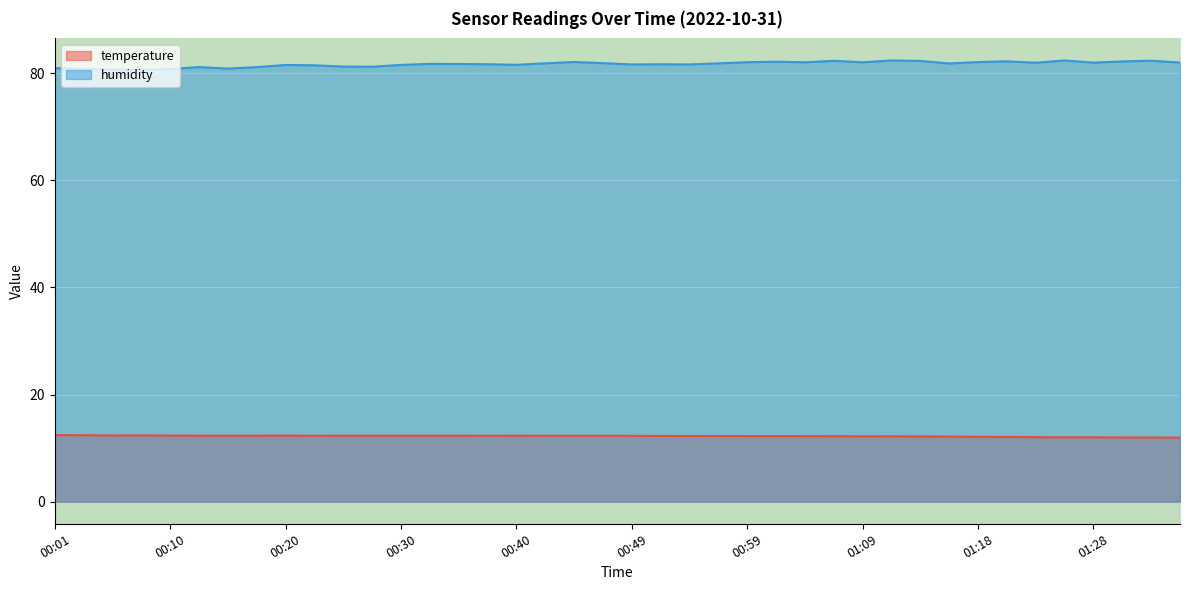

What is the difference between the maximum and minimum values in the temperature series?

0.5